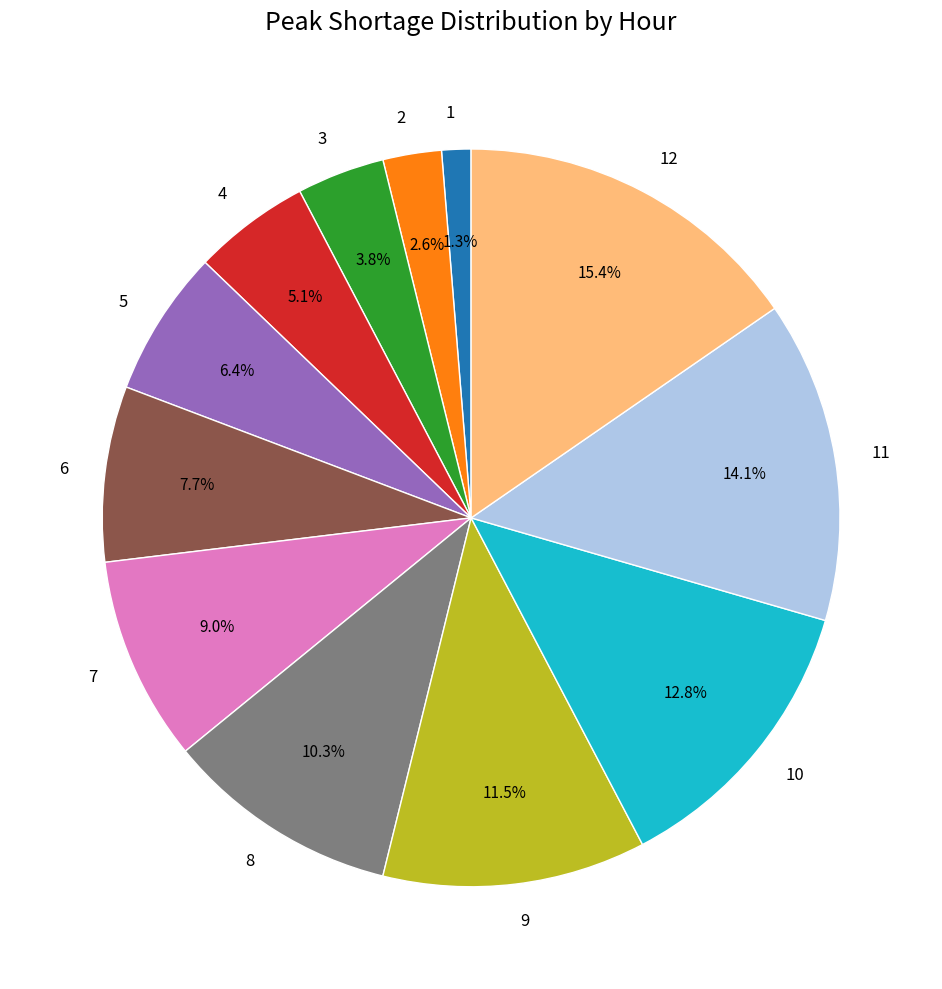

Which slice is the smallest?

1